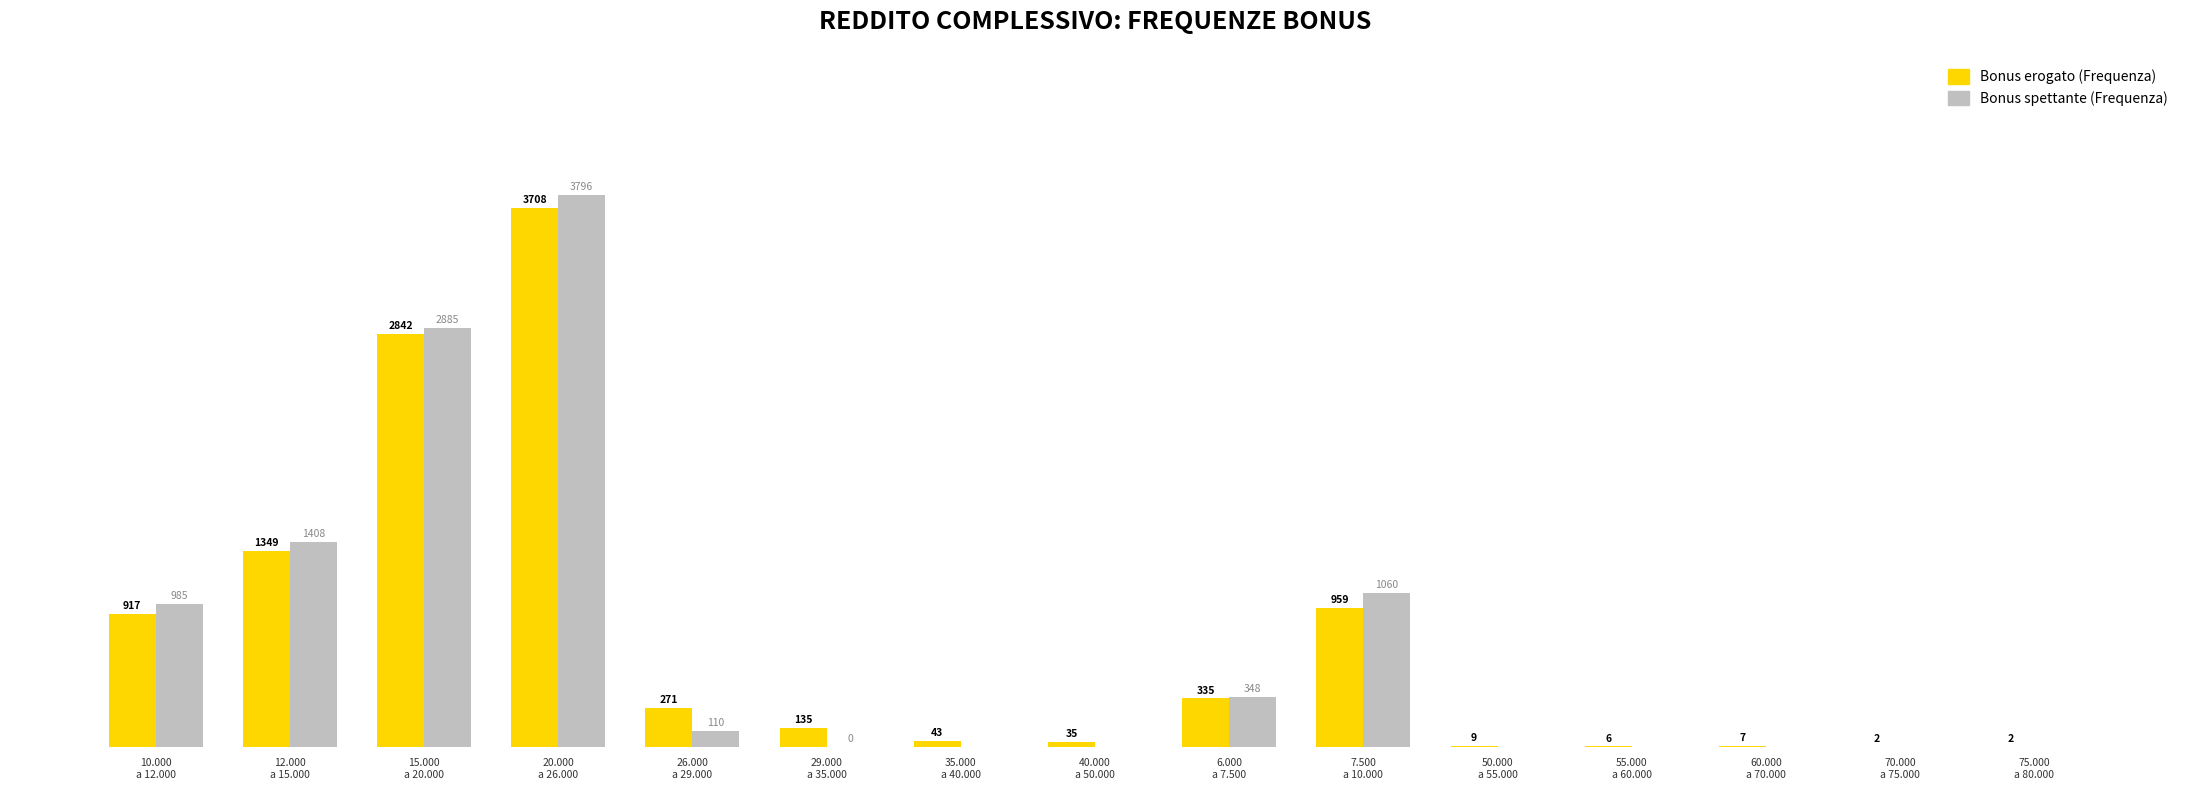

Between 6.000
a 7.500 and 55.000
a 60.000, which series saw the biggest shift?

Bonus spettante (Frequenza)